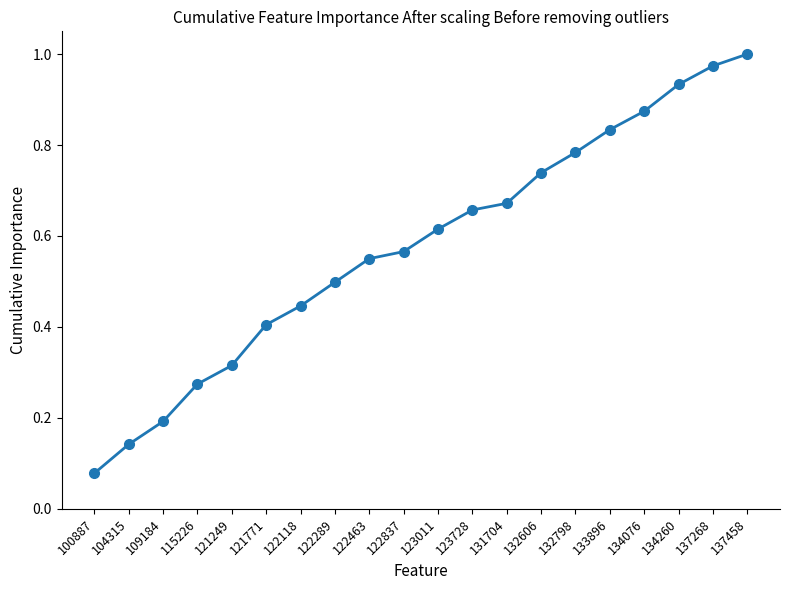

Where is the data nearest to the value 0?

100887